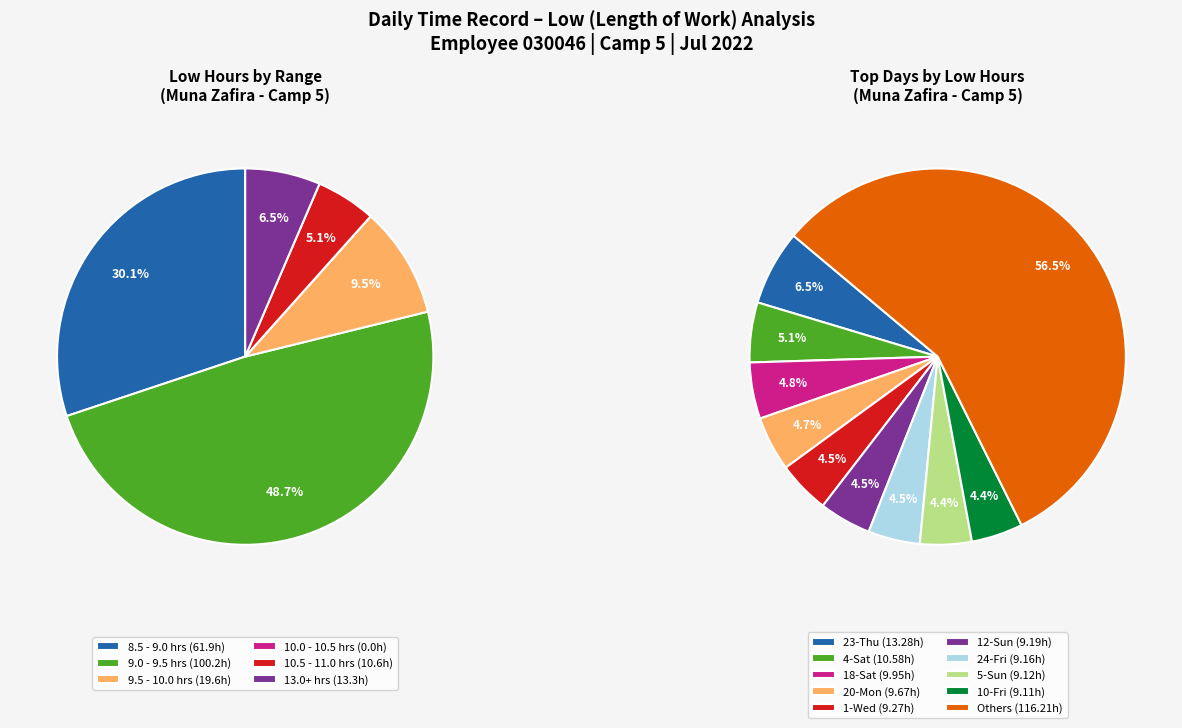

Do 2-Thu and 4-Sat together represent more than half of the pie?

No